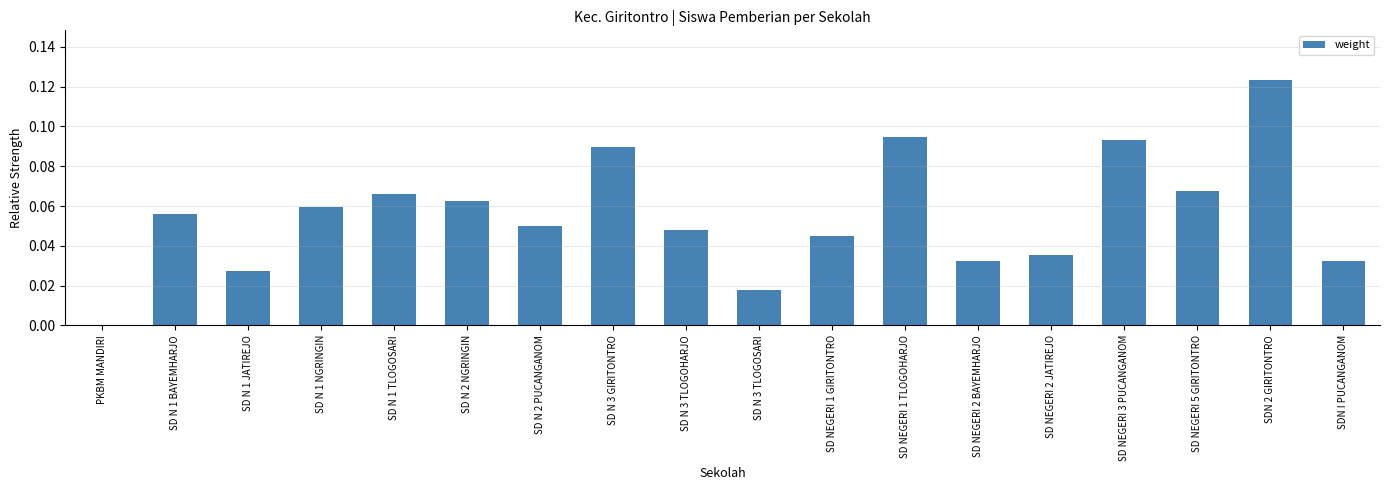

What is the sum of all values?

1.0